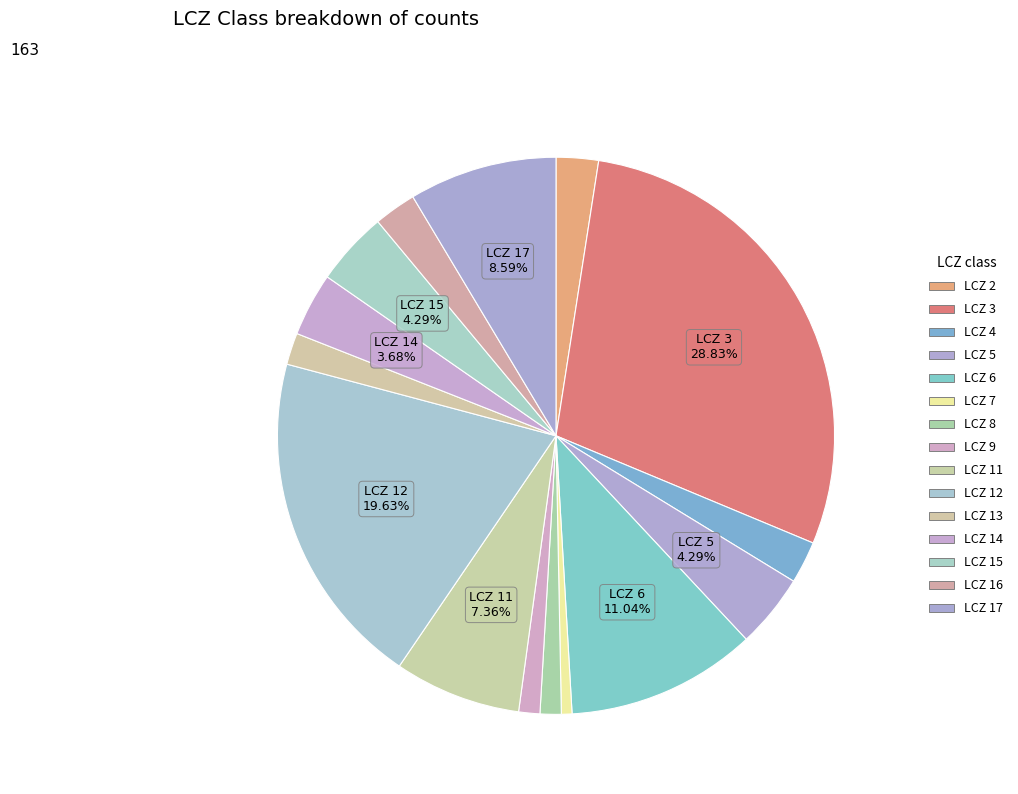

Which category has the smallest portion of the pie?

LCZ 7